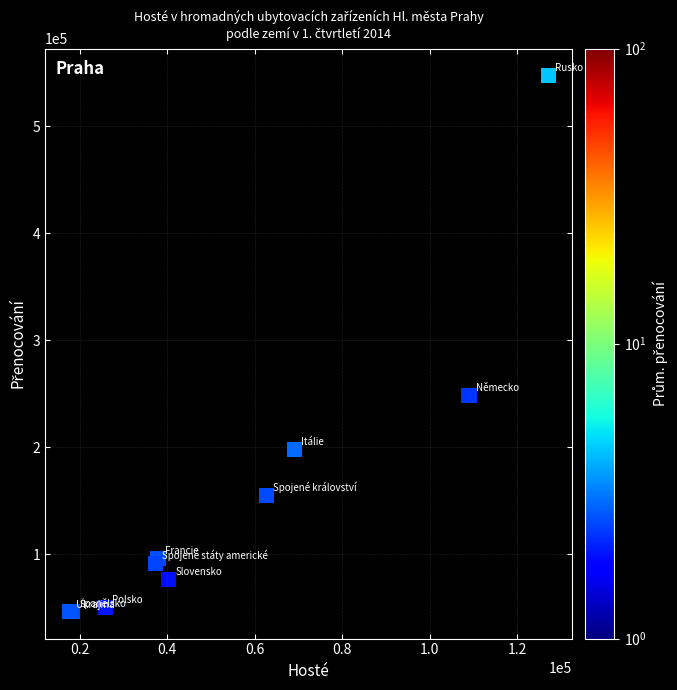

What Y value in the scatter plot is closest to 296884?

248547